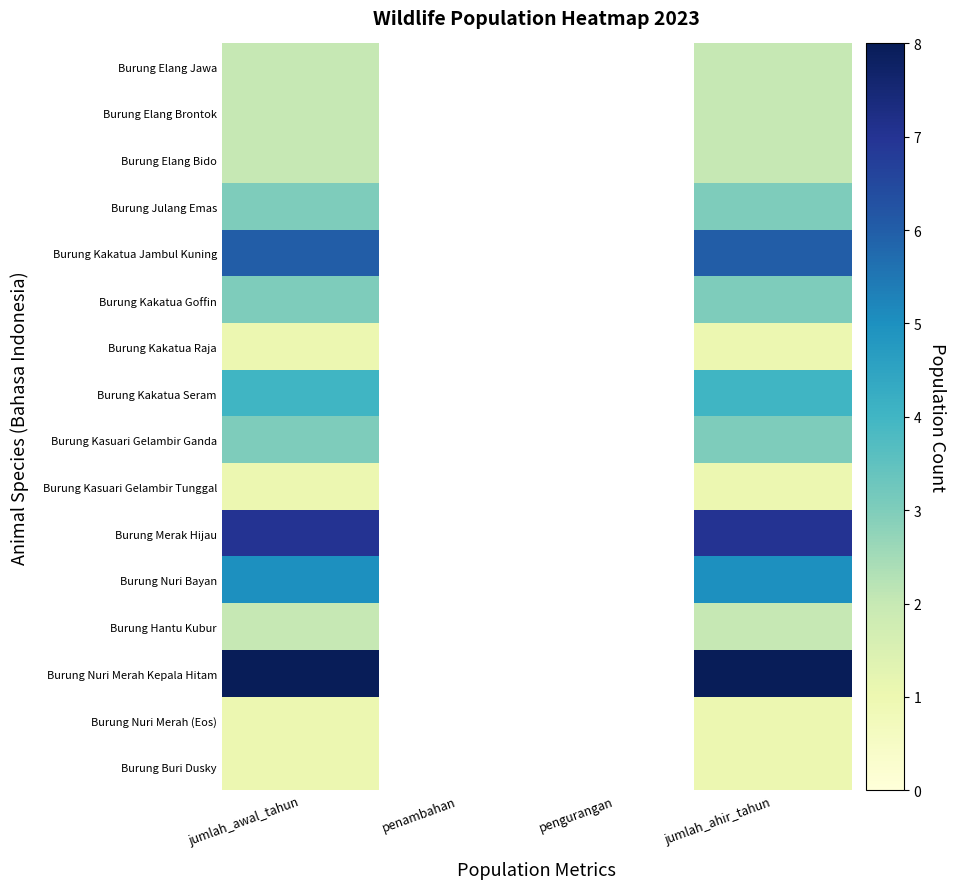

Which label corresponds to the smallest value in the chart?

penambahan